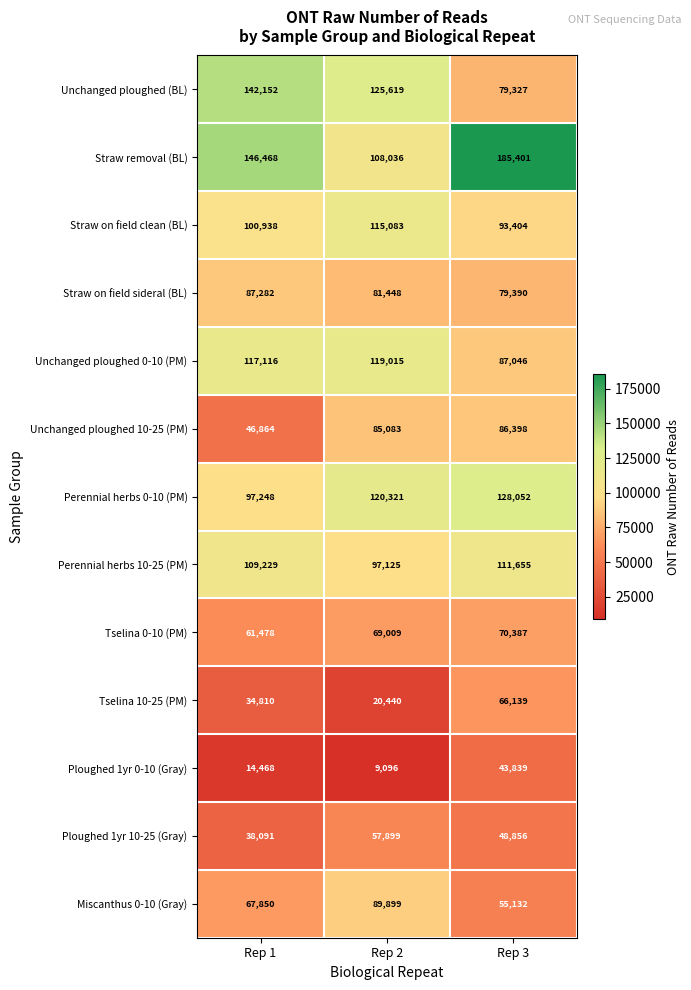

True or false: Perennial herbs 10-25 (PM) has a value of 73031 at Rep 1.

False